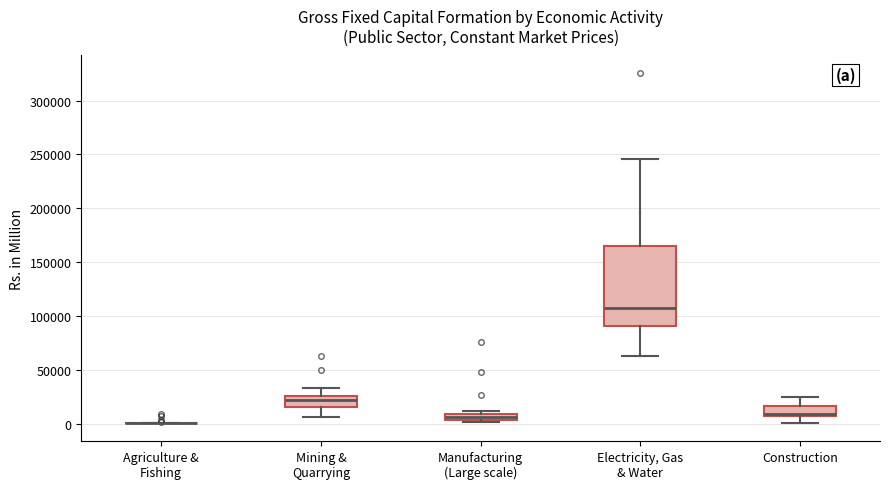

Comparing the boxes themselves (not the whiskers), which one is the tallest?

Electricity, Gas & Water